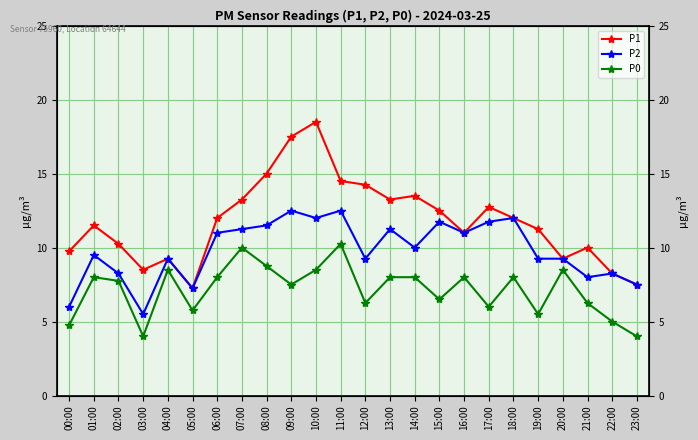

What is the difference between the P2 values at 23:00 and 03:00?

2.0